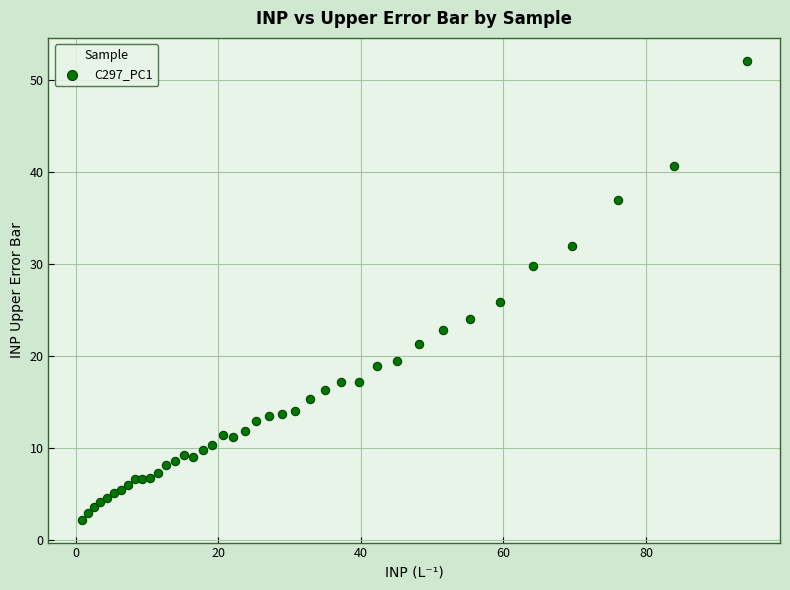

What Y value in the scatter plot is closest to 27?

25.8